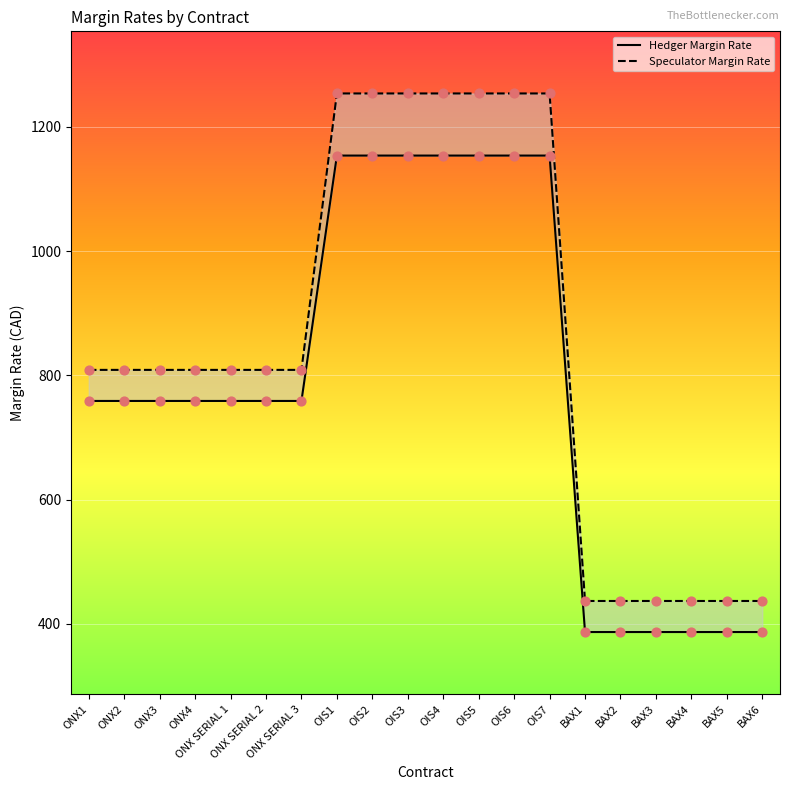

Is the value of Hedger Margin Rate at BAX2 greater than the value of Speculator Margin Rate at BAX3?

No